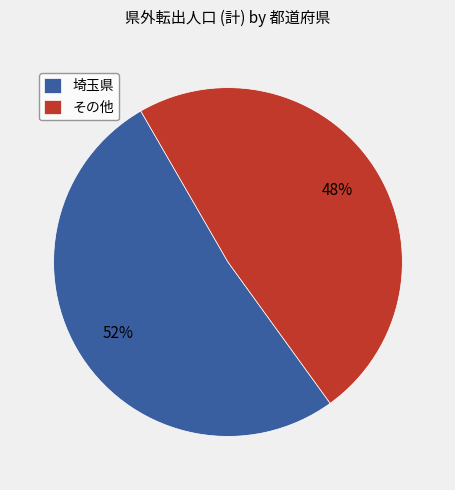

The その他 slice represents 48% of the pie. True or false?

True